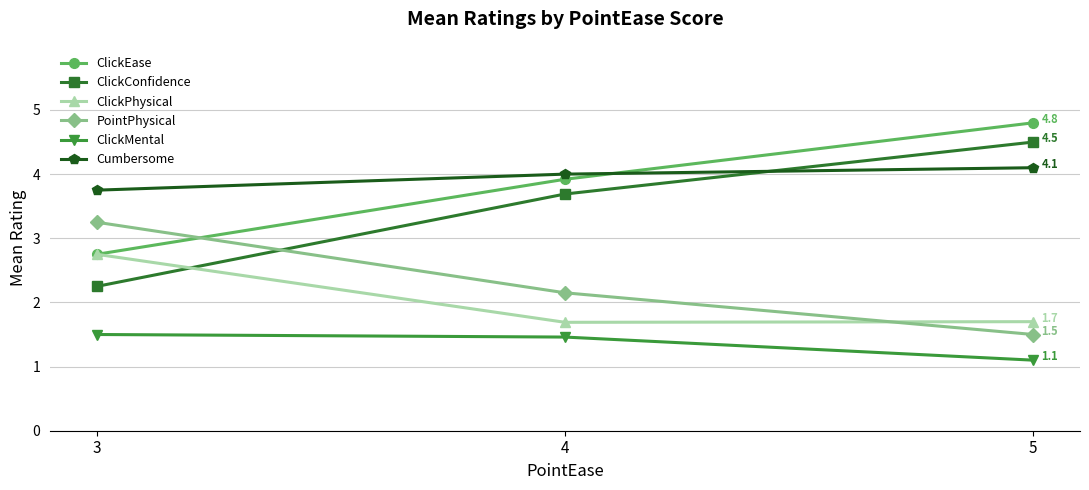

The value of PointPhysical at 3 is 3.2. True or false?

True